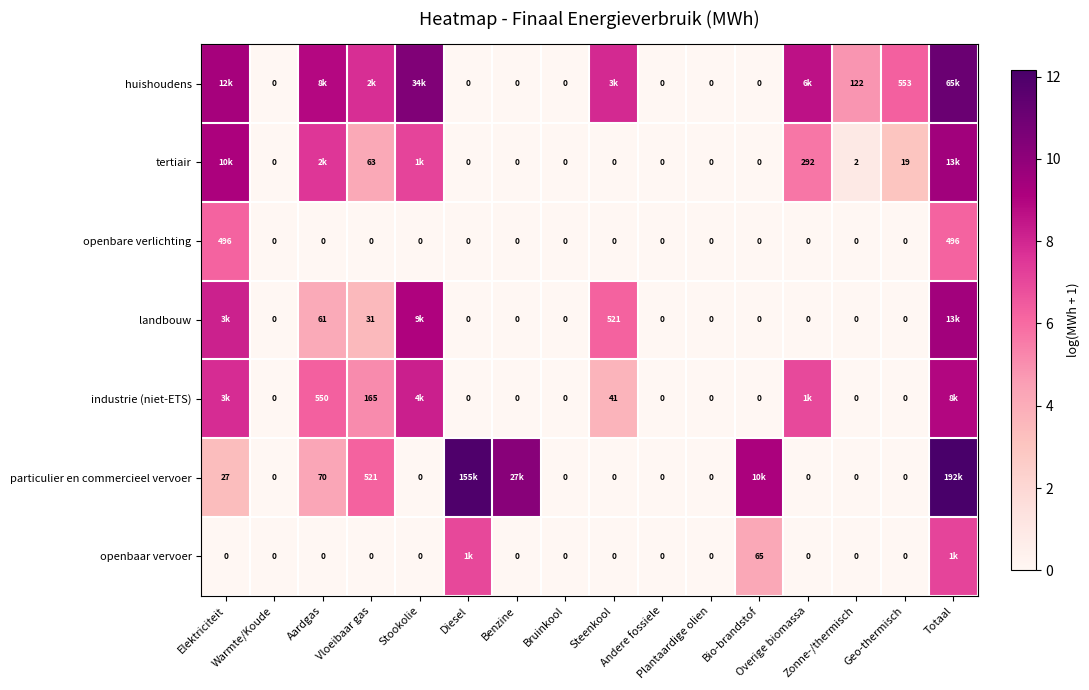

Which series has the widest spread of values?

particulier en commercieel vervoer